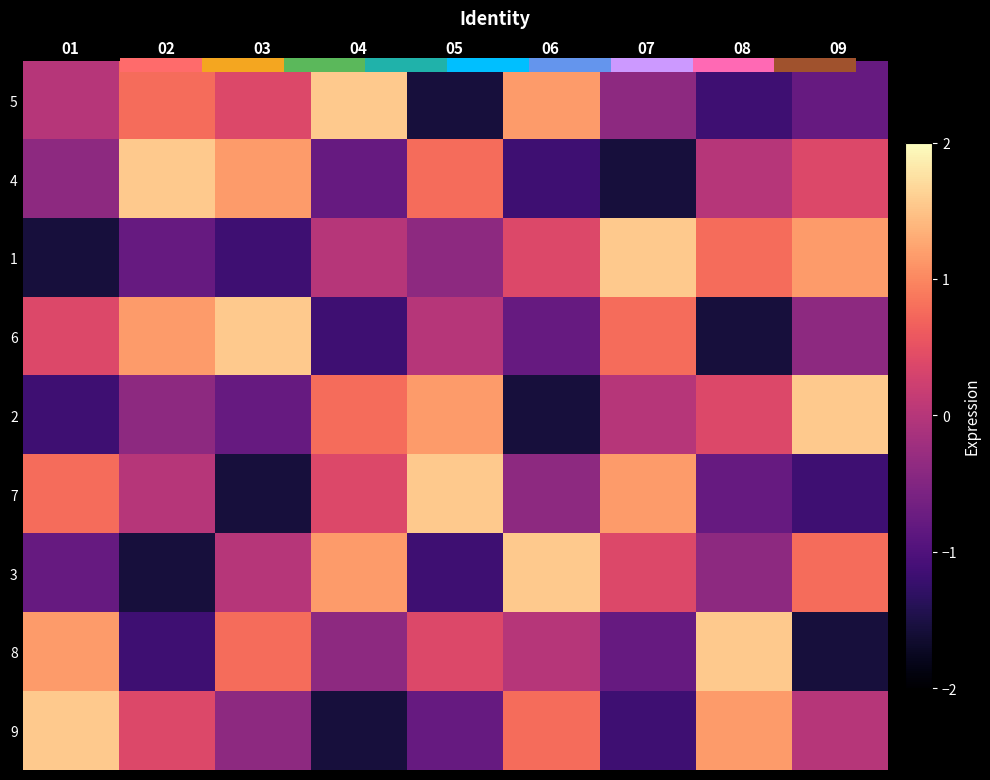

At which label does 2 reach its peak?

09